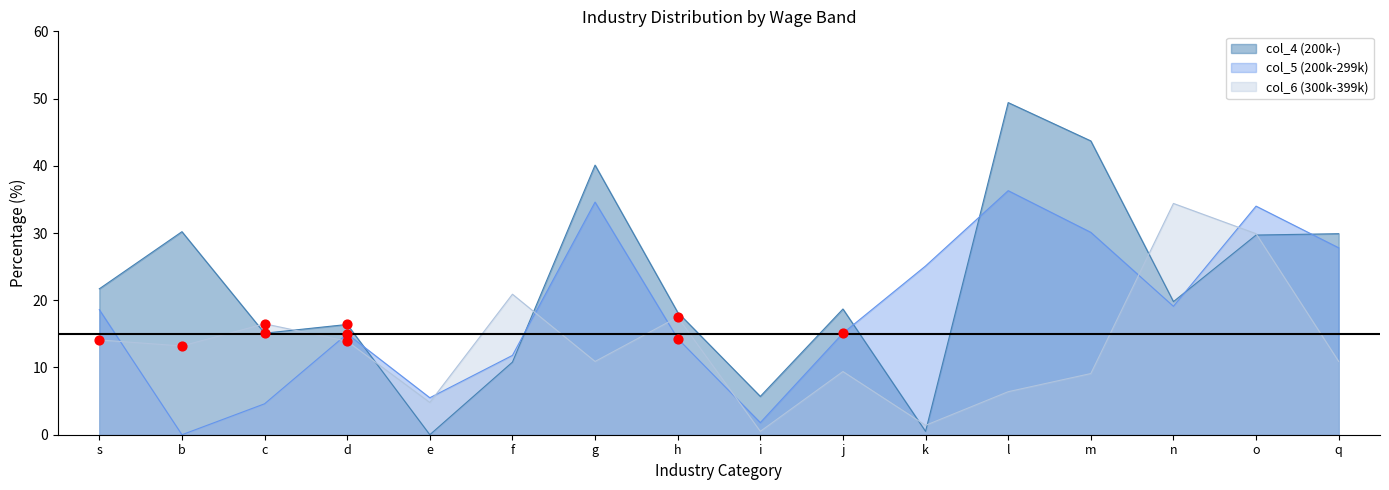

Which series contains the highest Y value?

col_4 (200k-)